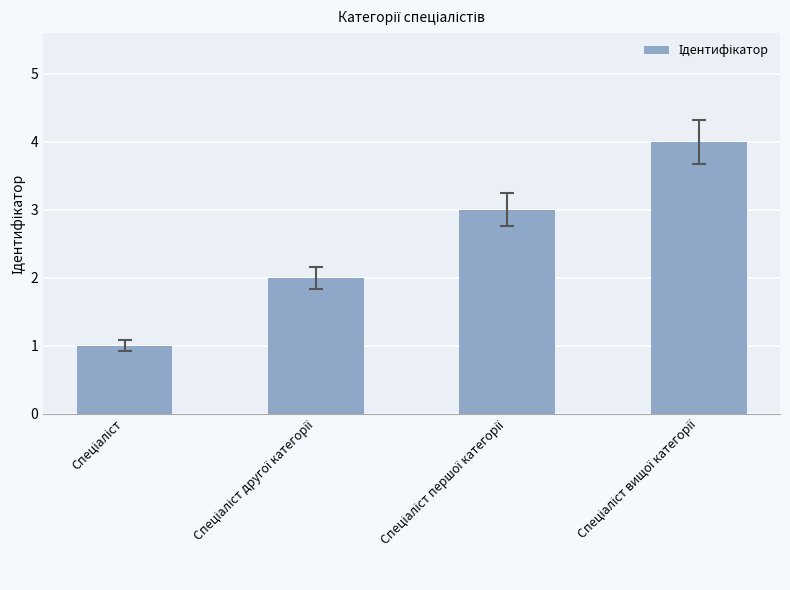

What is the difference between the maximum and minimum values?

3